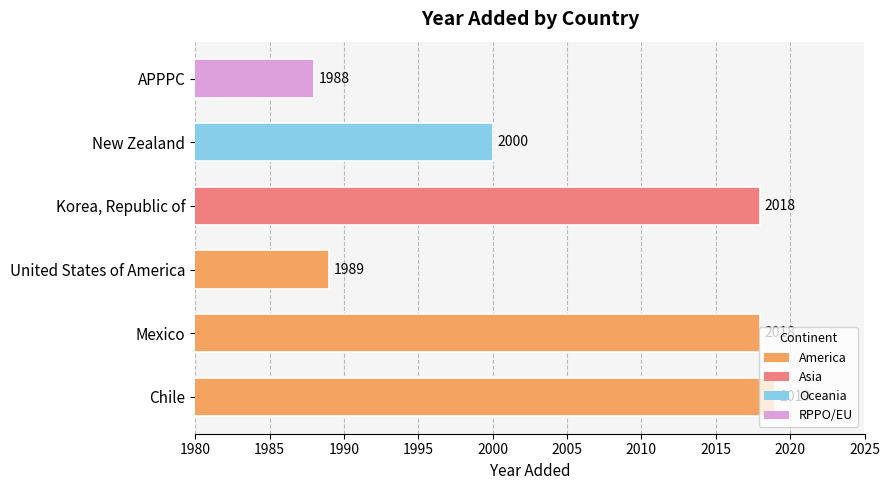

The chart shows a value of 2000 at New Zealand. True or false?

True